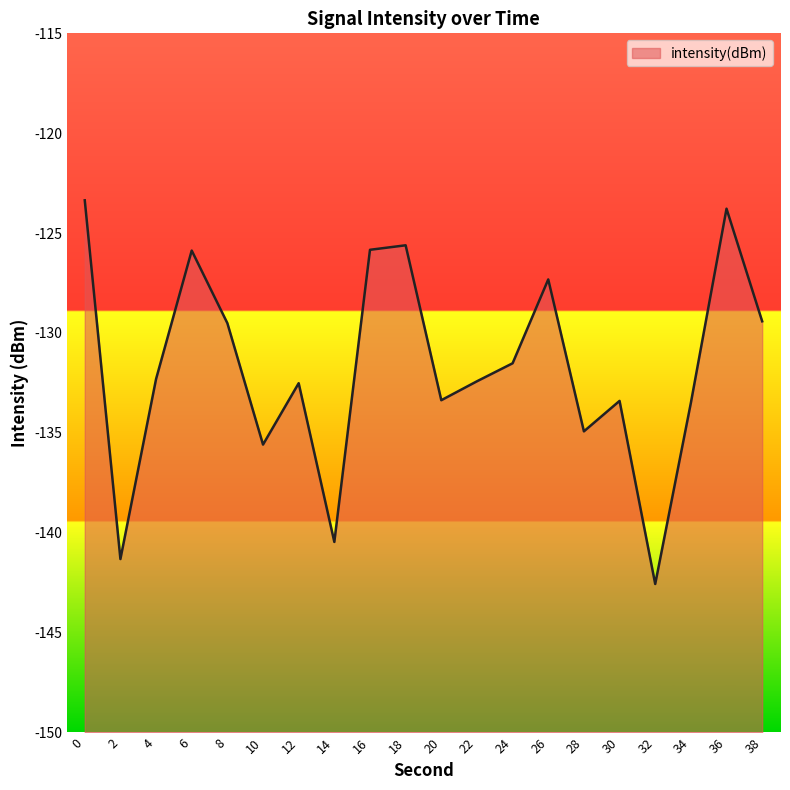

Is it true that the value at 10 is -135.6?

True